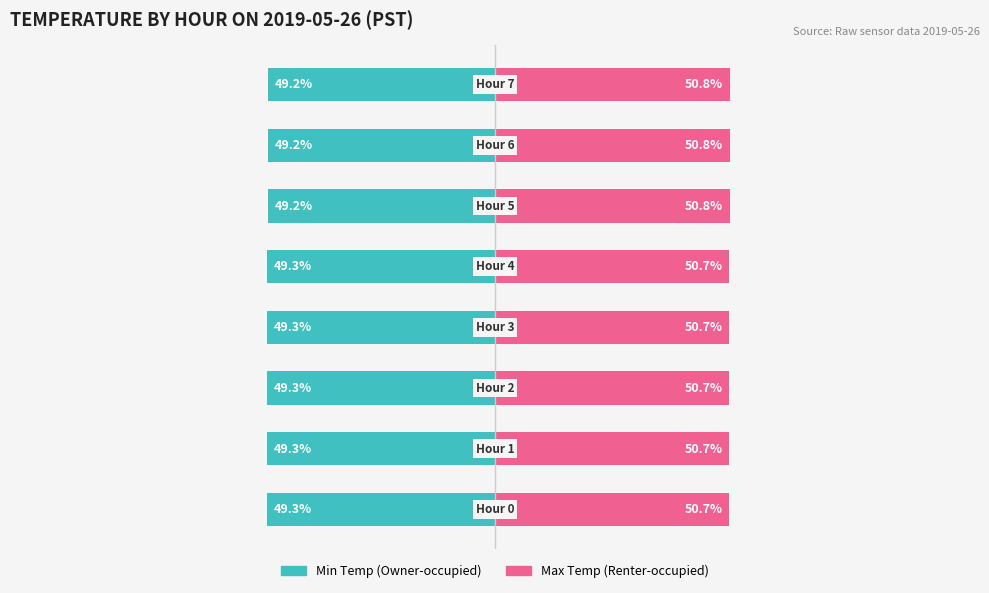

Which series has the largest range (max minus min)?

Min Temp (Owner-occupied)